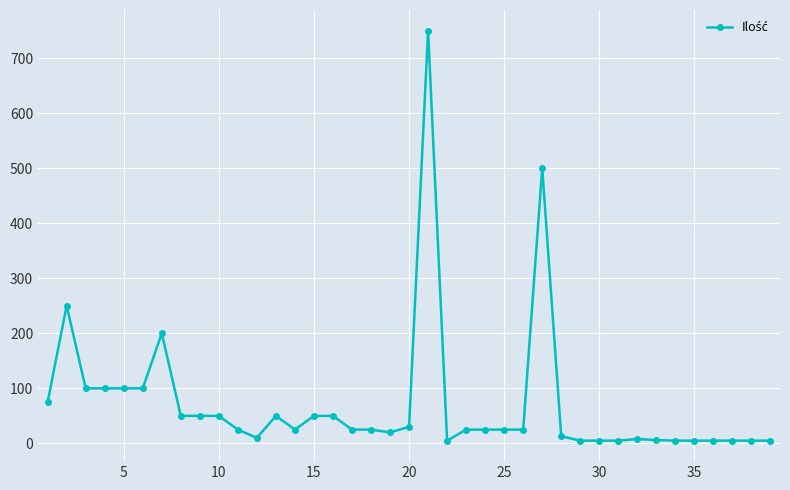

What is the sum of all values?

2812